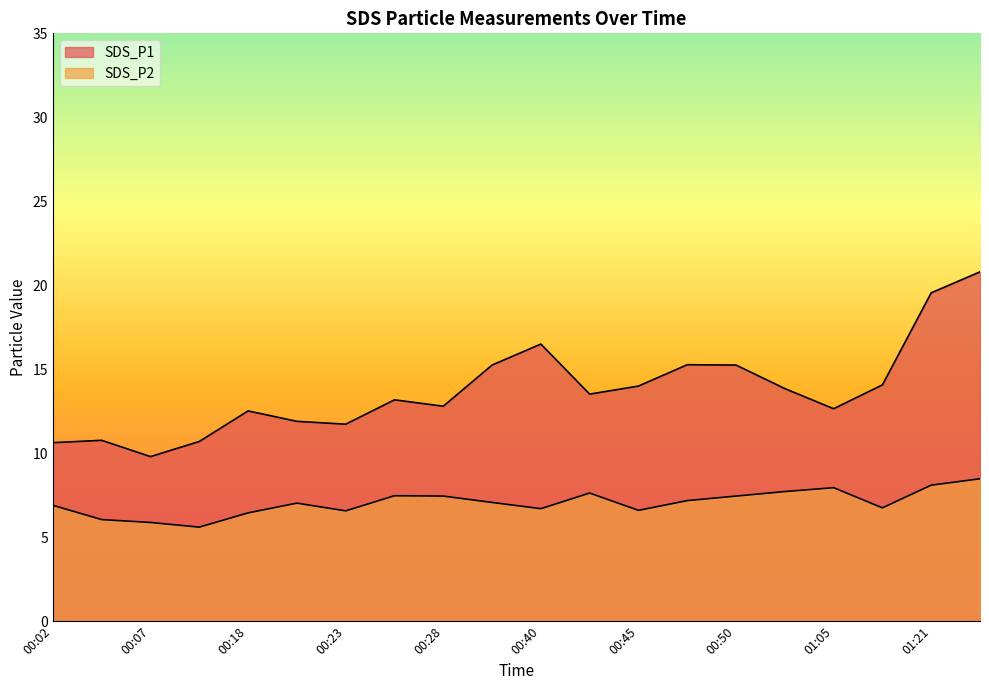

At how many categories does at least one series exceed 8?

20